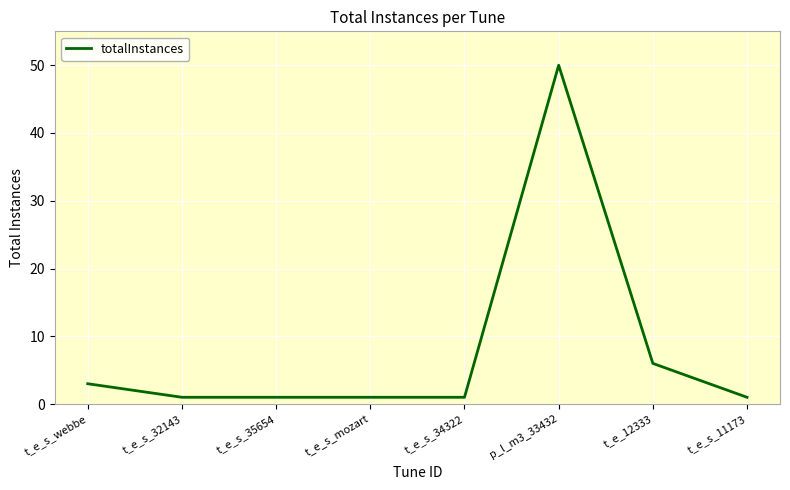

What is the greatest value displayed?

50